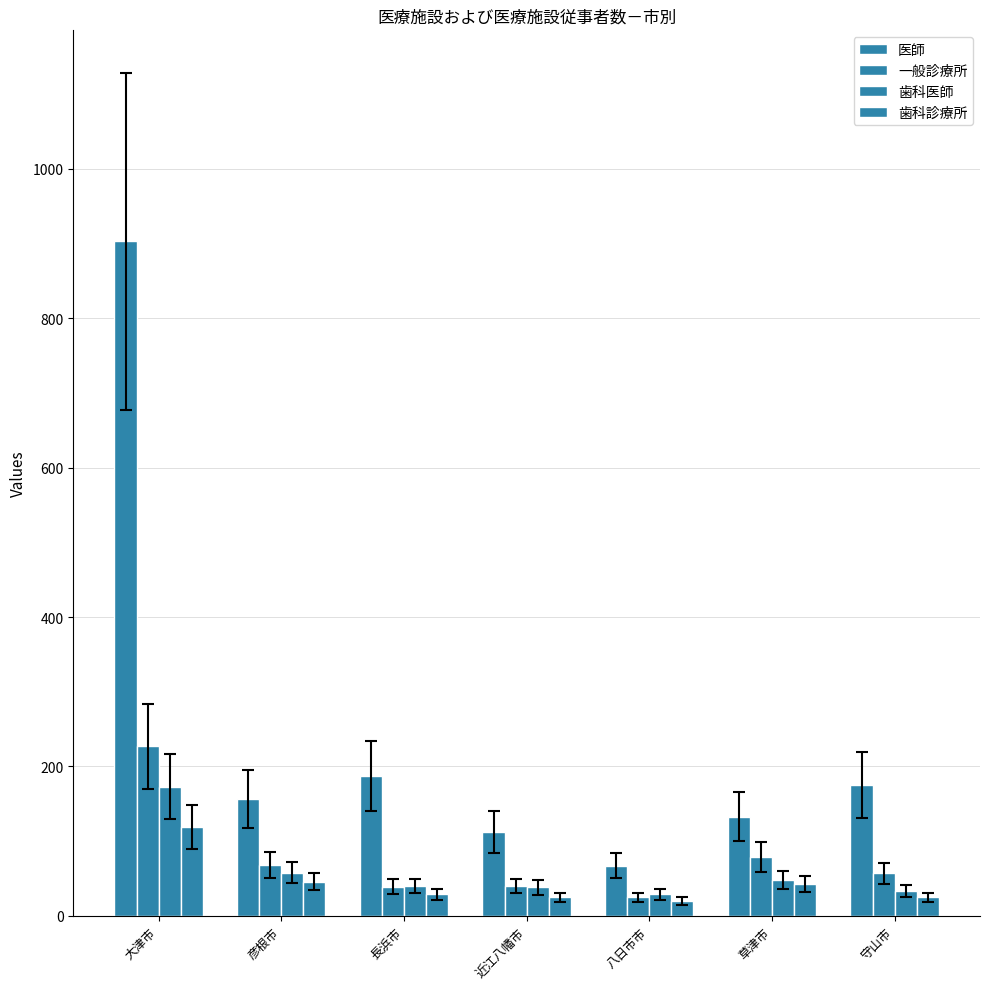

List the series in order of their peak value, highest first.

医師, 一般診療所, 歯科医師, 歯科診療所